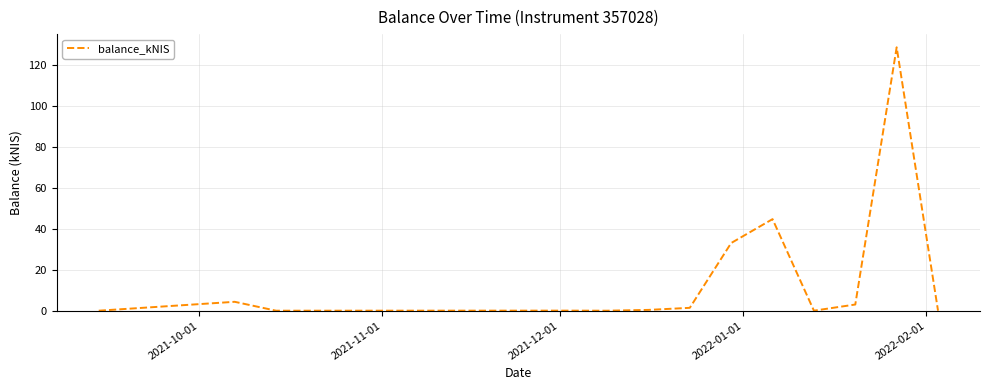

Count the number of data series in this chart.

1